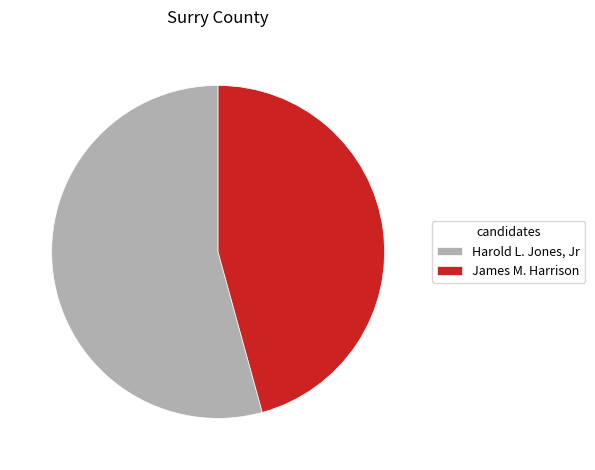

Combined, do James M. Harrison and Harold L. Jones, Jr account for over 50%?

Yes